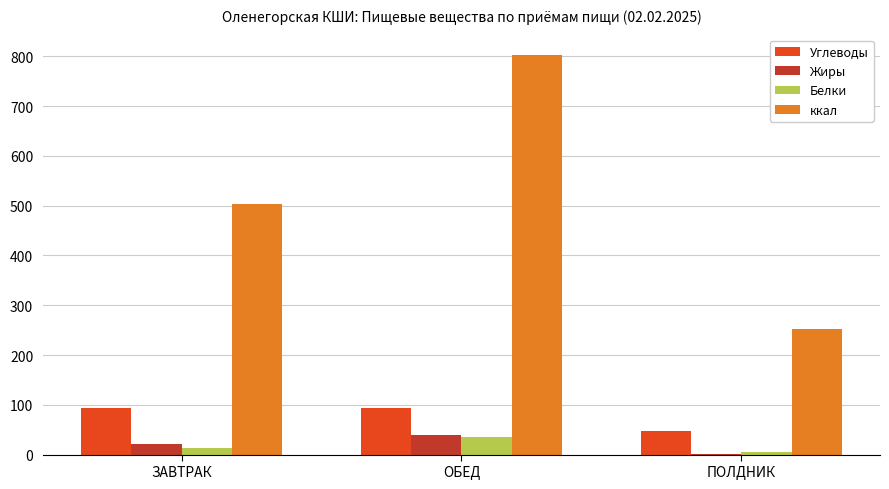

What is the maximum value for Белки?

36.0